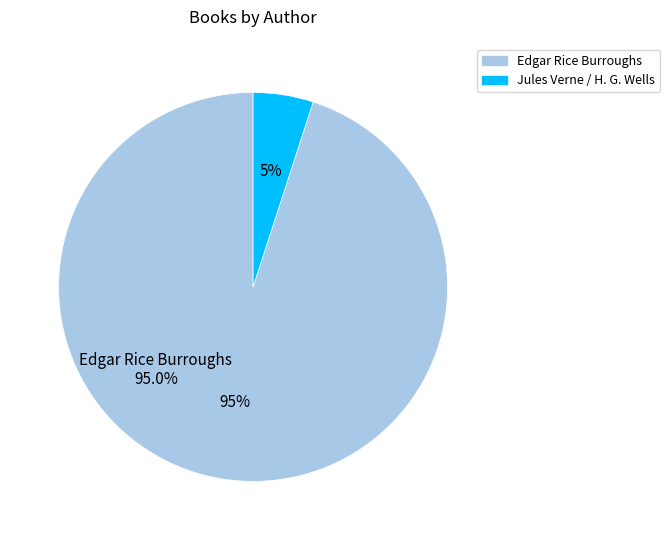

Is there any slice that represents more than half of the pie?

Yes